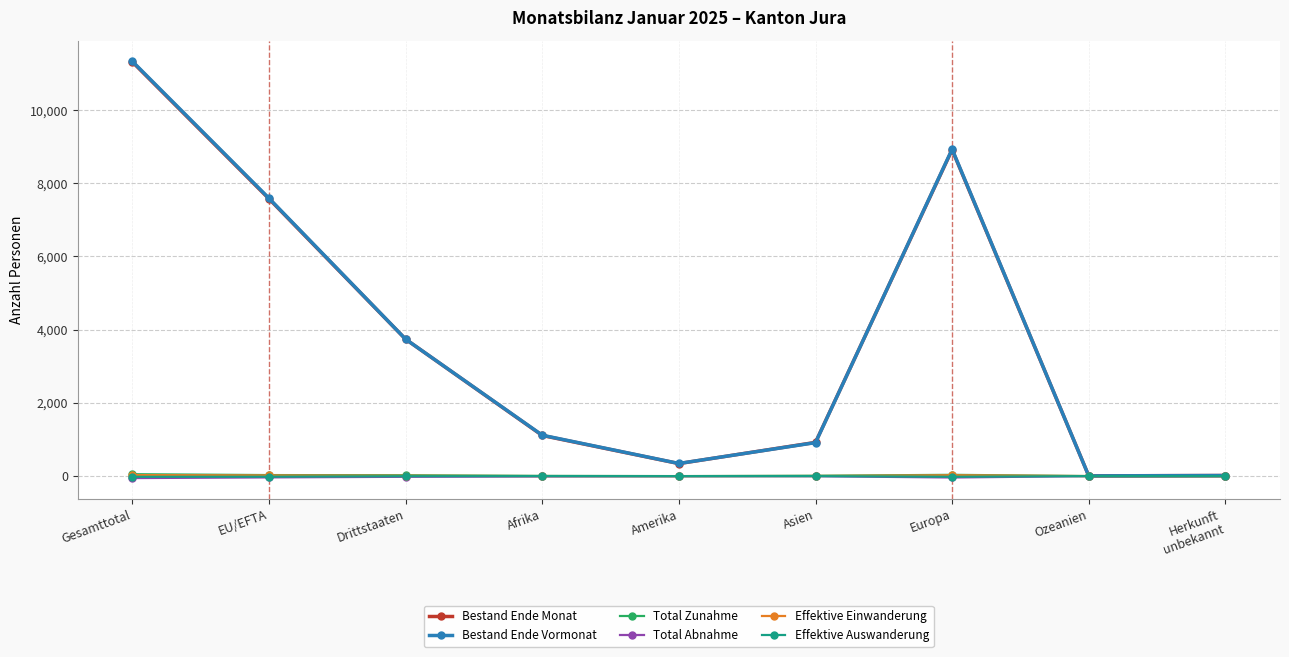

True or false: Bestand Ende Monat has more than 0 points higher than both neighbors.

True